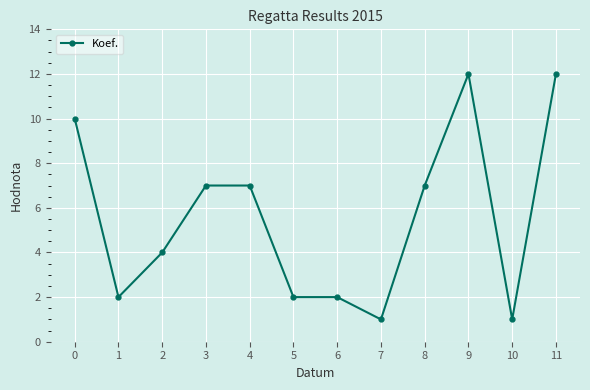

Read the value at 9.

12